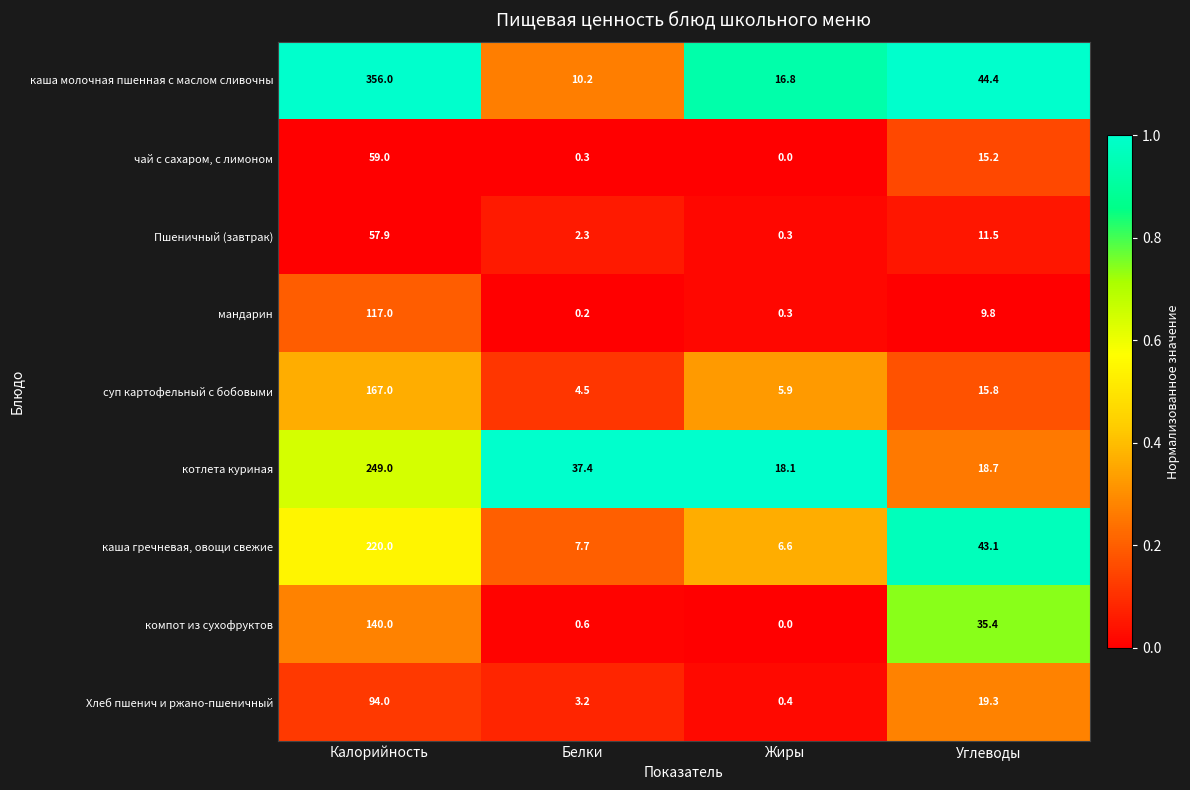

At which category does the chart reach its minimum across all series?

Жиры